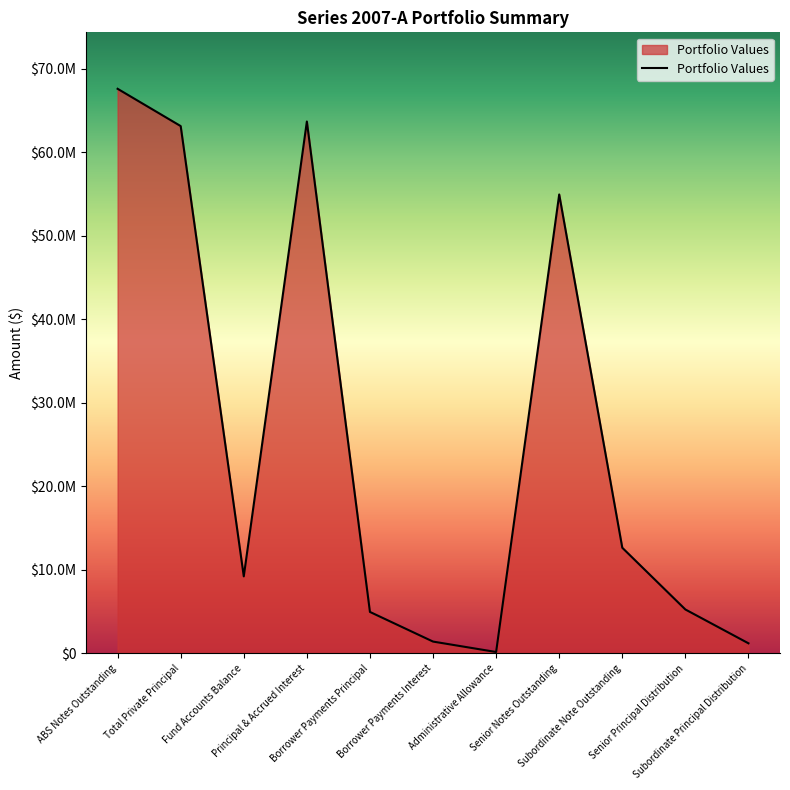

Does the chart display data point markers on the line(s)?

No